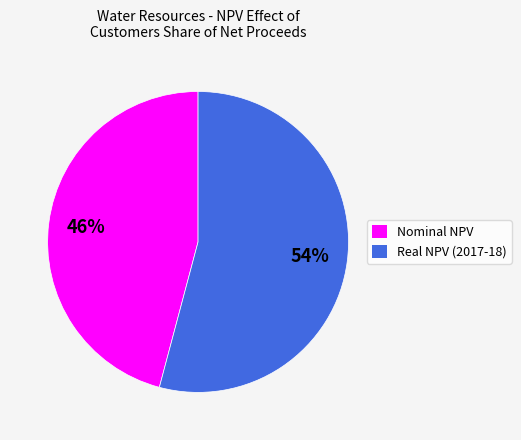

Which category has the smallest portion of the pie?

Nominal NPV